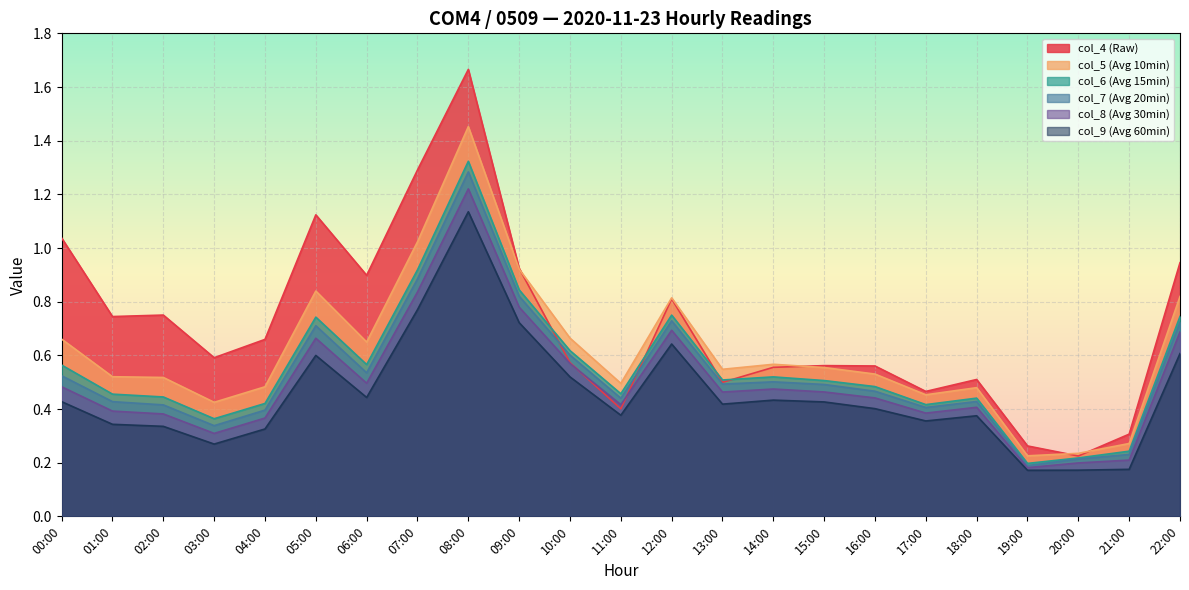

True or false: col_4 and col_9 cross at least once.

False